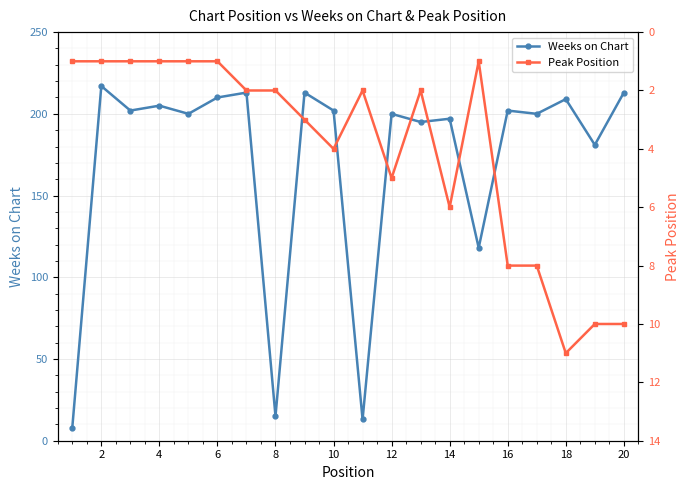

Is it true that Weeks on Chart equals 200 at 12?

True